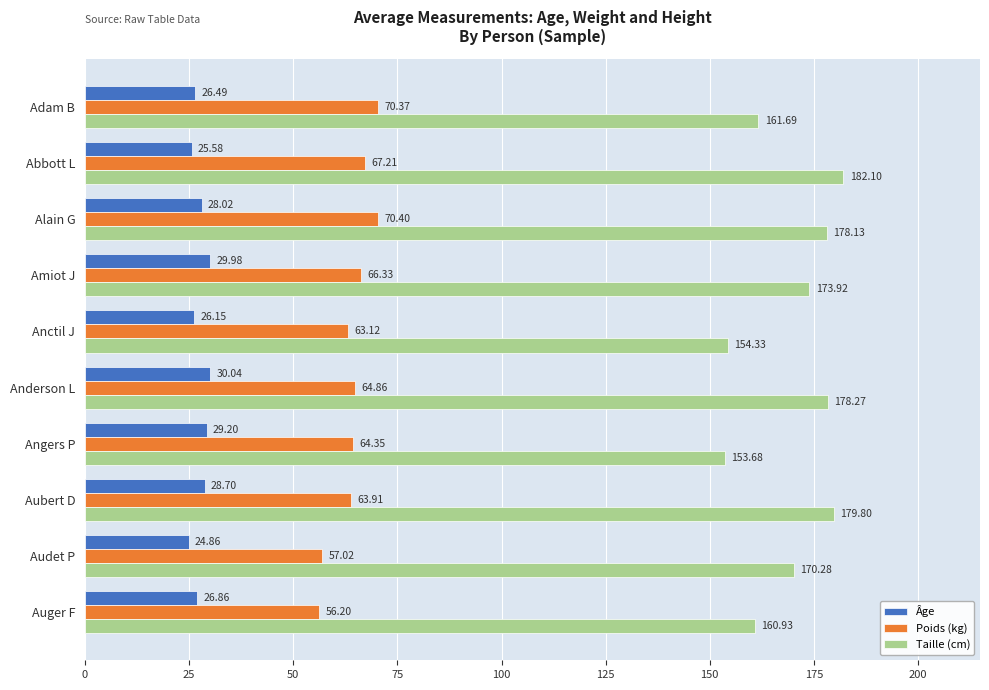

What is the difference between the highest and lowest values at Anctil J?

128.2